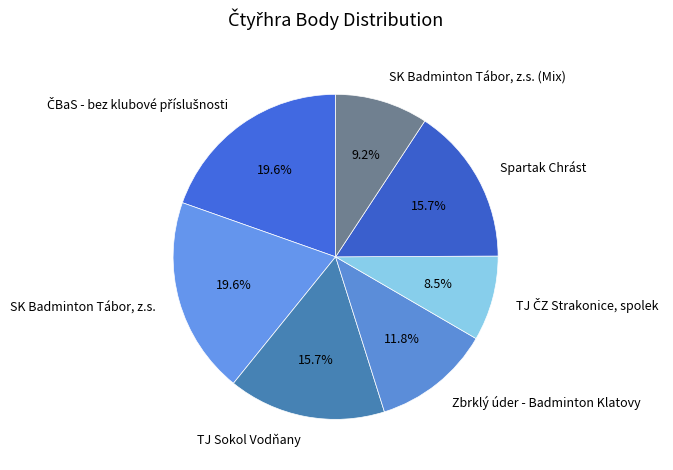

Count the number of slices in the pie.

7